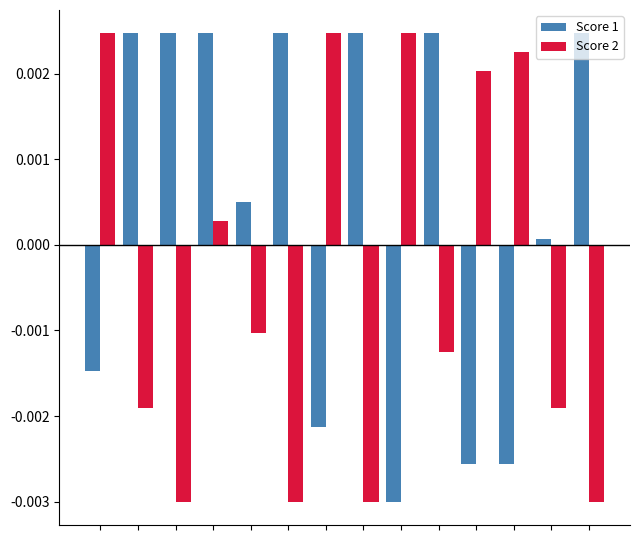

Rank the series by their average value, from highest to lowest.

Score 1, Score 2